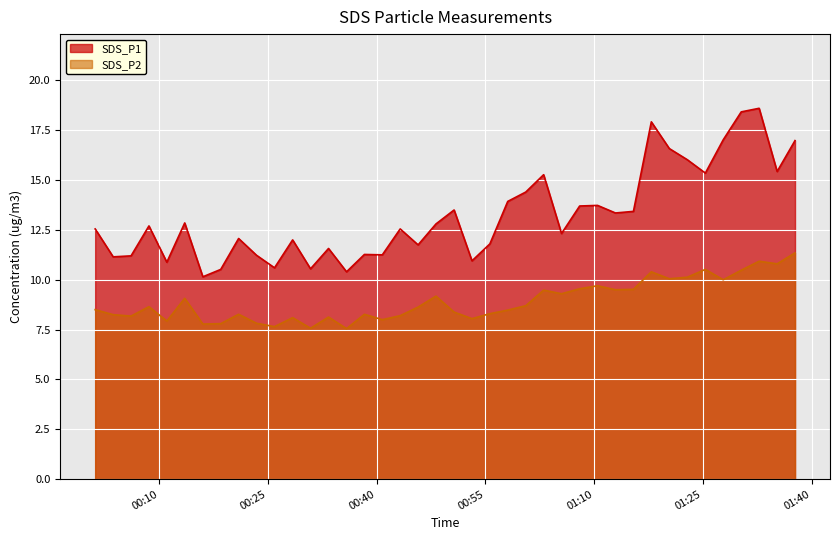

True or false: SDS_P1 and SDS_P2 intersect in this chart.

False